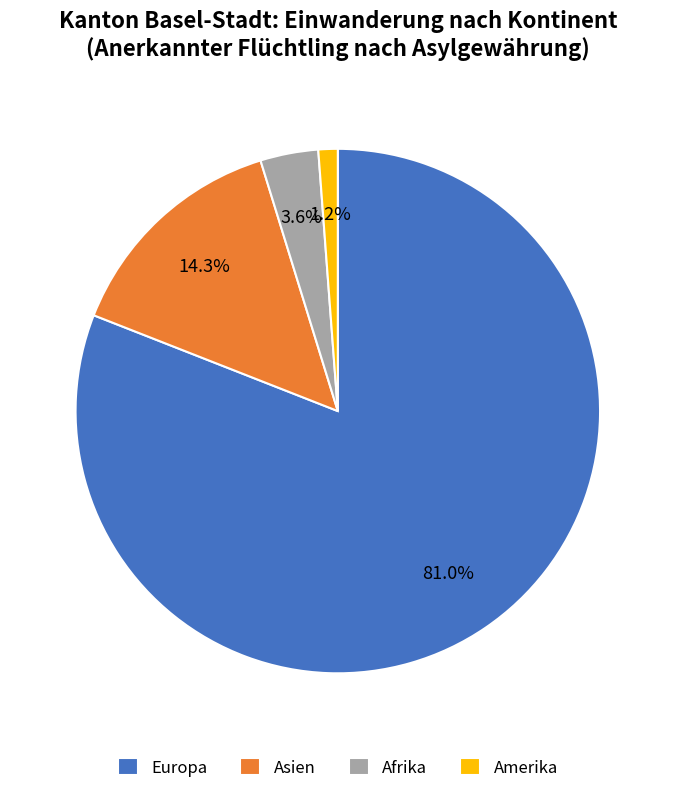

How much of the chart is everything except Afrika?

96.4%